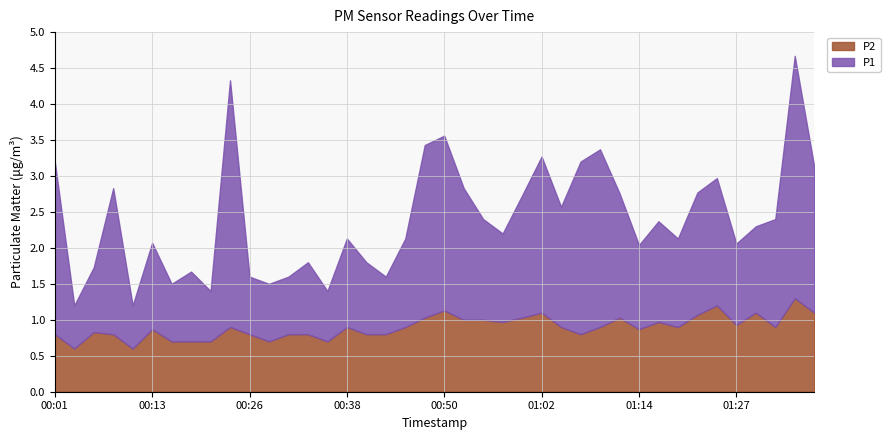

What is the maximum value shown in the chart?

3.4